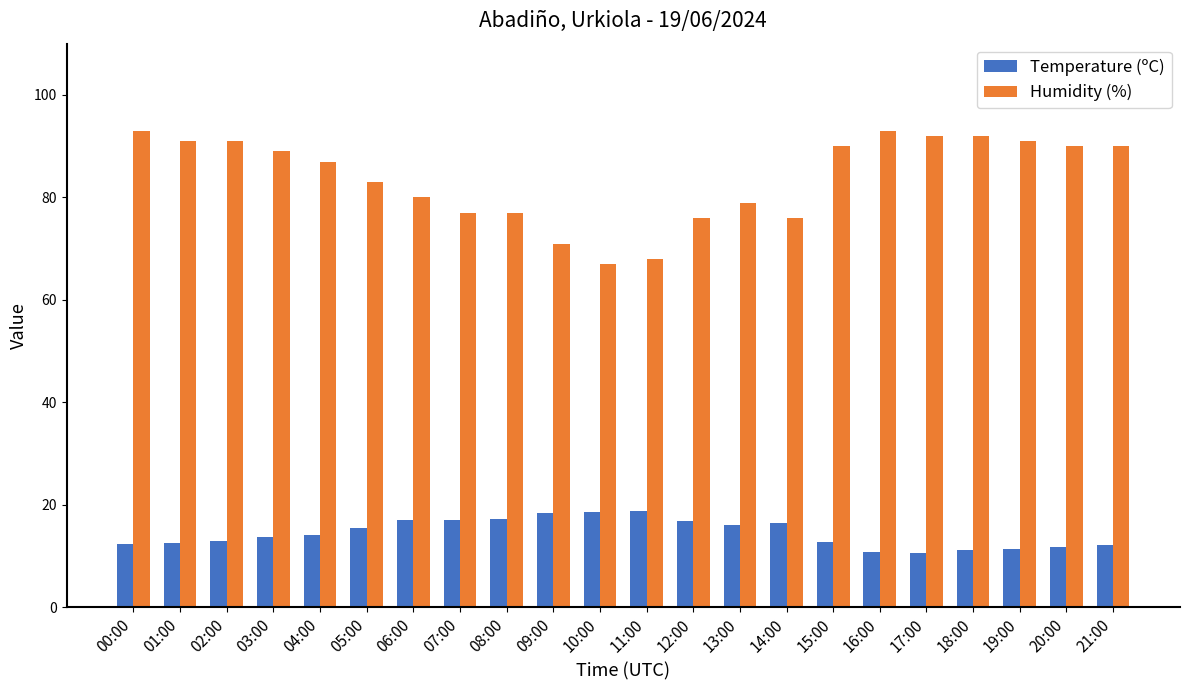

What position from the left is 10:00?

11